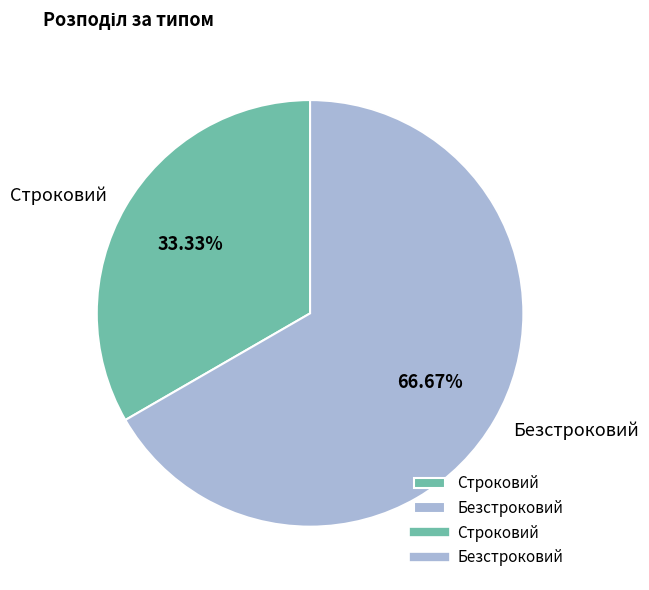

Which slice is the largest?

Безстроковий